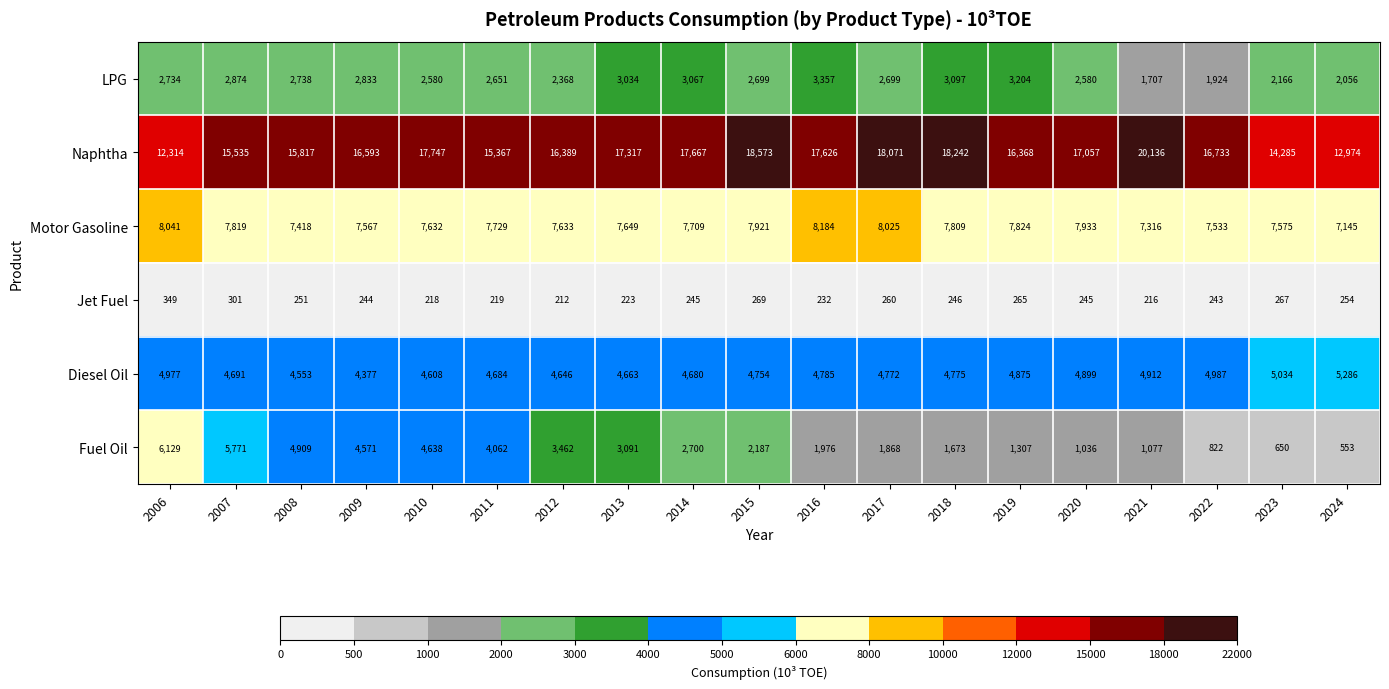

Is the value of Diesel Oil at 2009 greater than the value of Motor Gasoline at 2006?

No